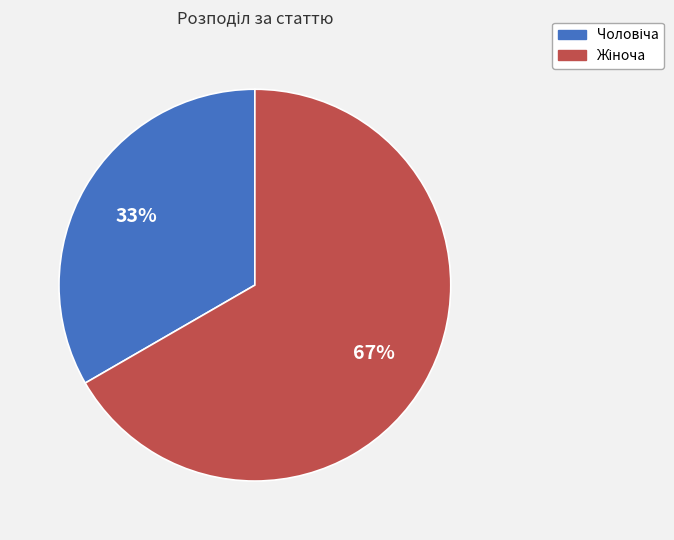

To the nearest percent, what is the average slice percentage?

50%